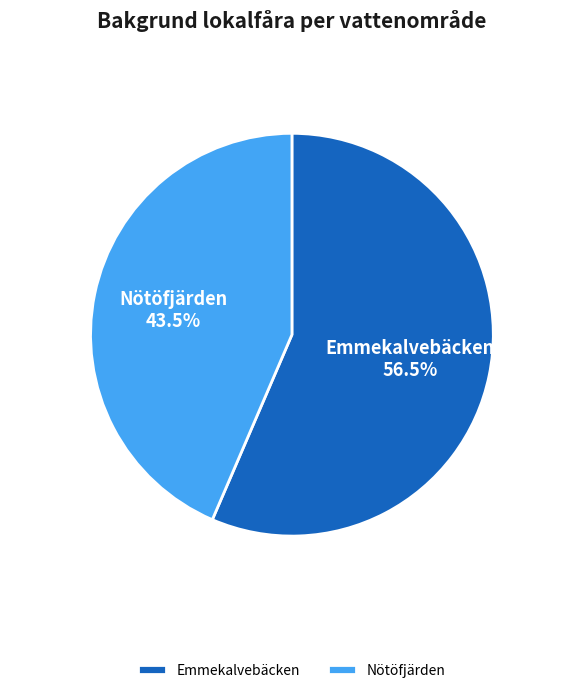

Count the number of slices in the pie.

2